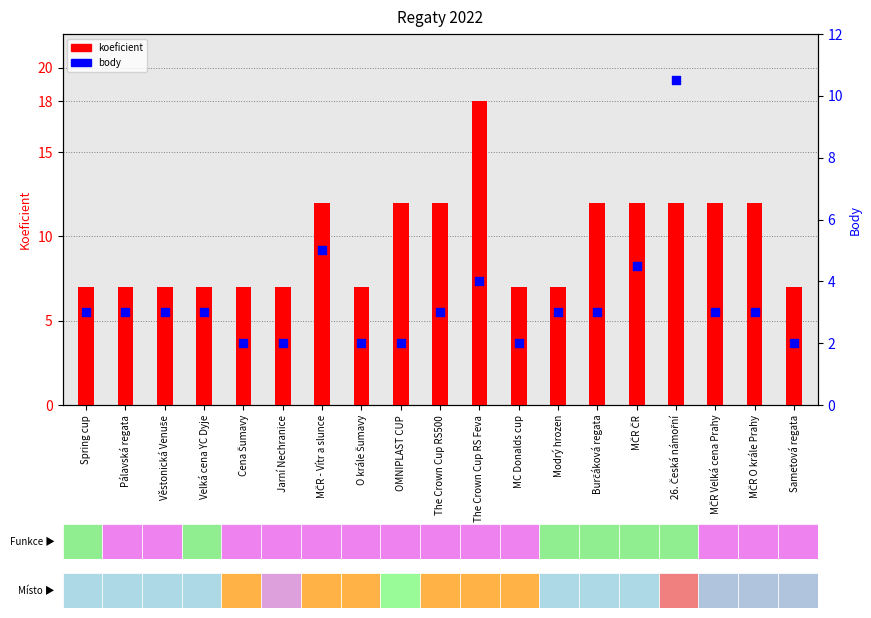

What are all the series names shown in the legend?

koeficient, body